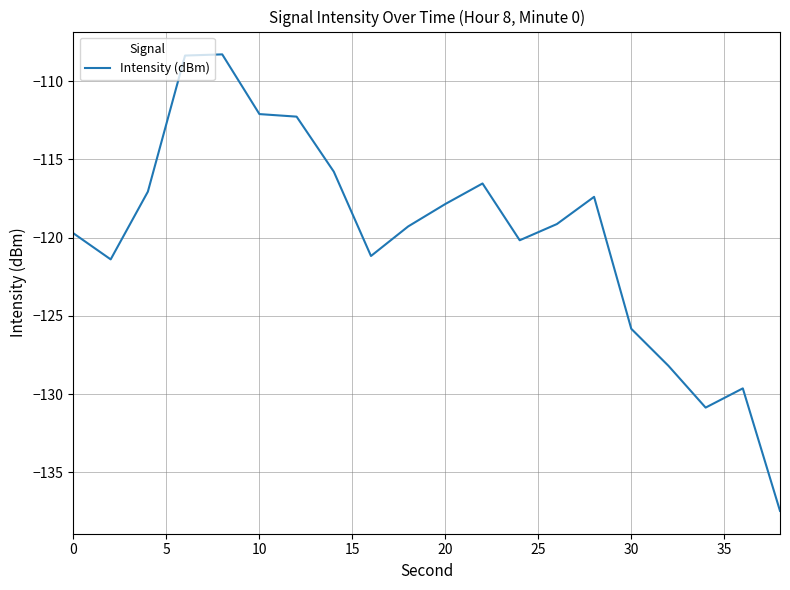

How many distinct data groups are displayed?

1